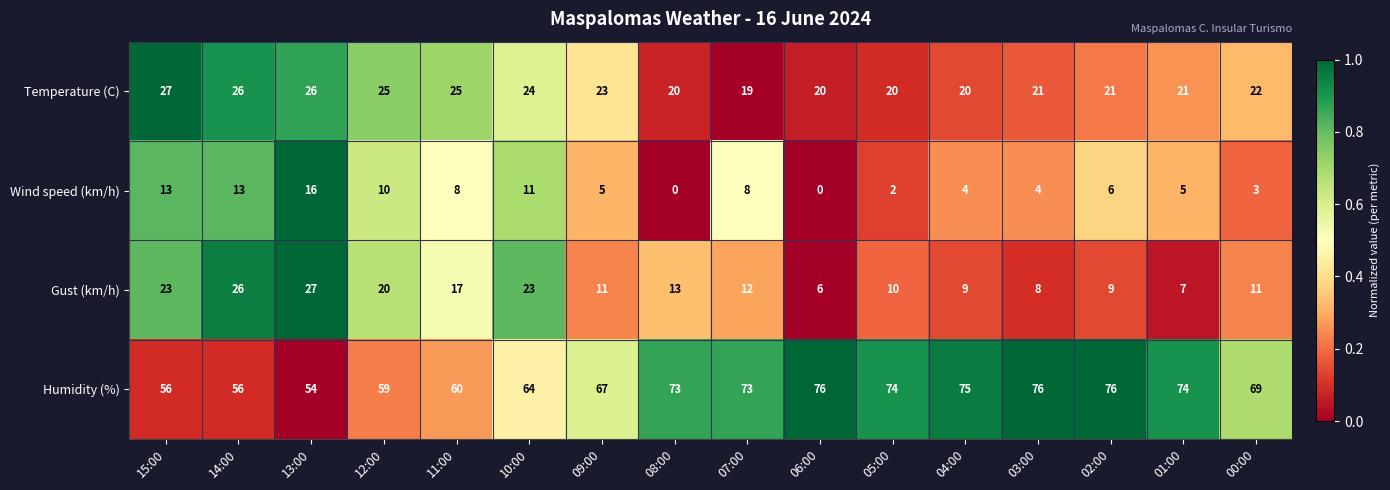

At 09:00, list the series in order from smallest to largest.

Wind speed (km/h), Gust (km/h), Temperature (C), Humidity (%)